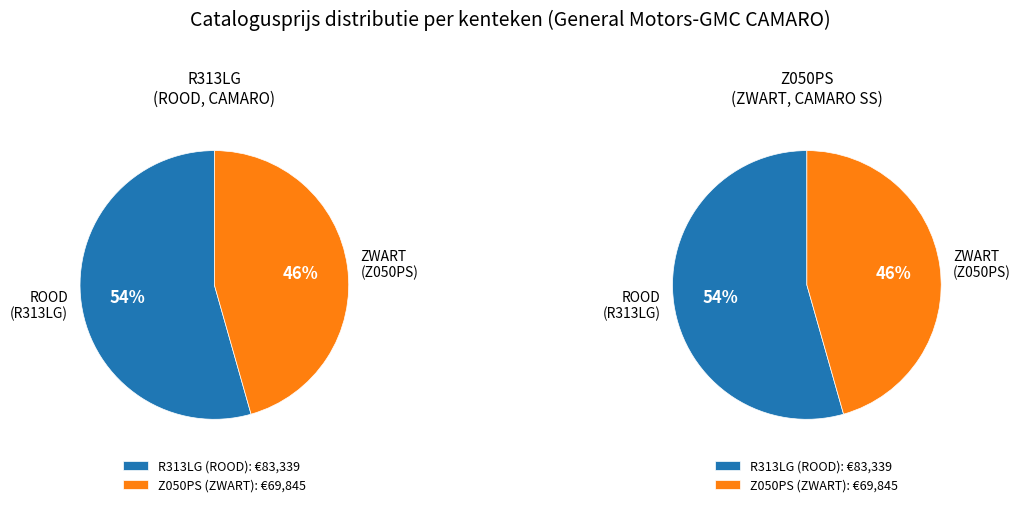

Between R313LG and Z050PS, which series saw the biggest shift?

R313LG